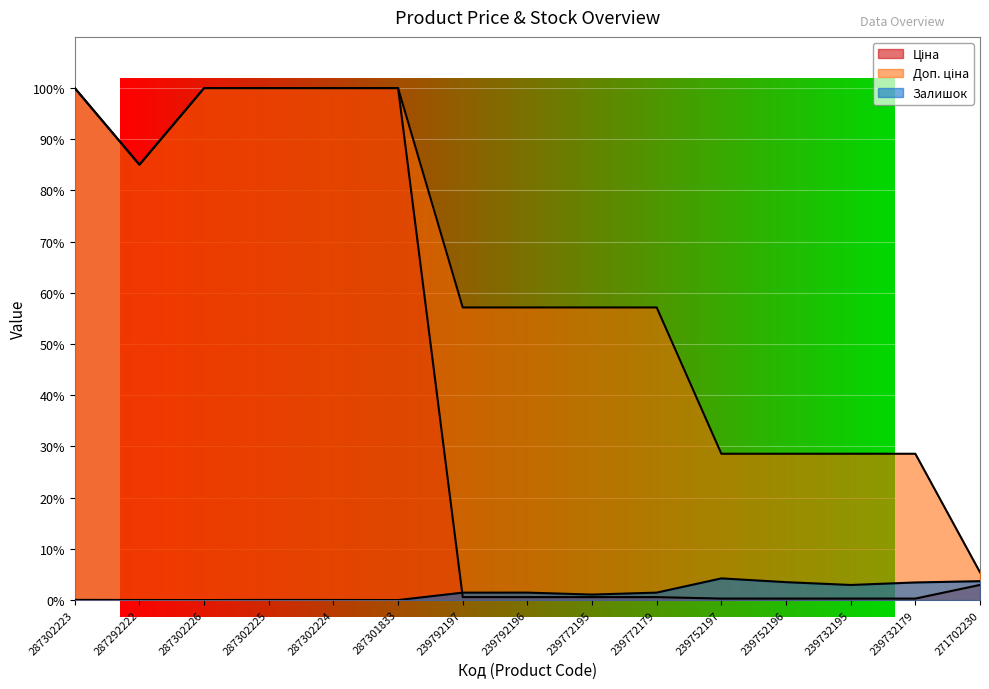

What is the sum of all Залишок values?

23.3